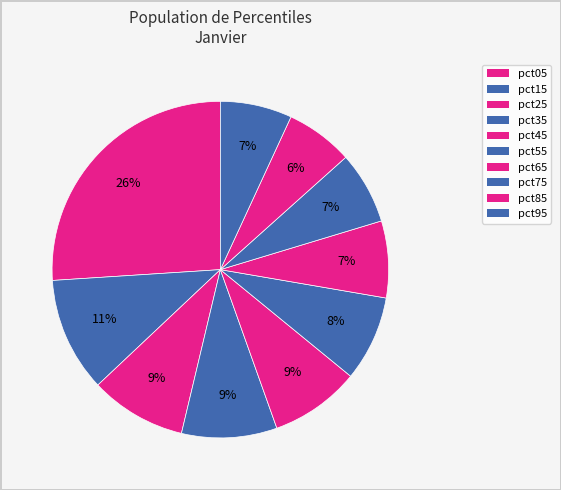

What percentage is the pct85 slice, to the nearest percent?

6%